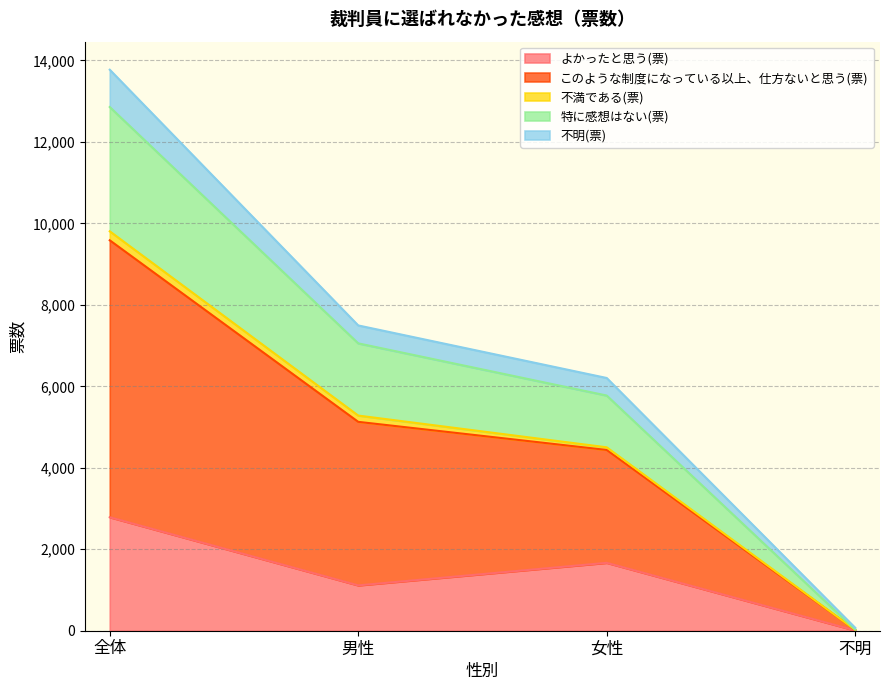

The value of よかったと思う(票) at 全体 is 2786. True or false?

True